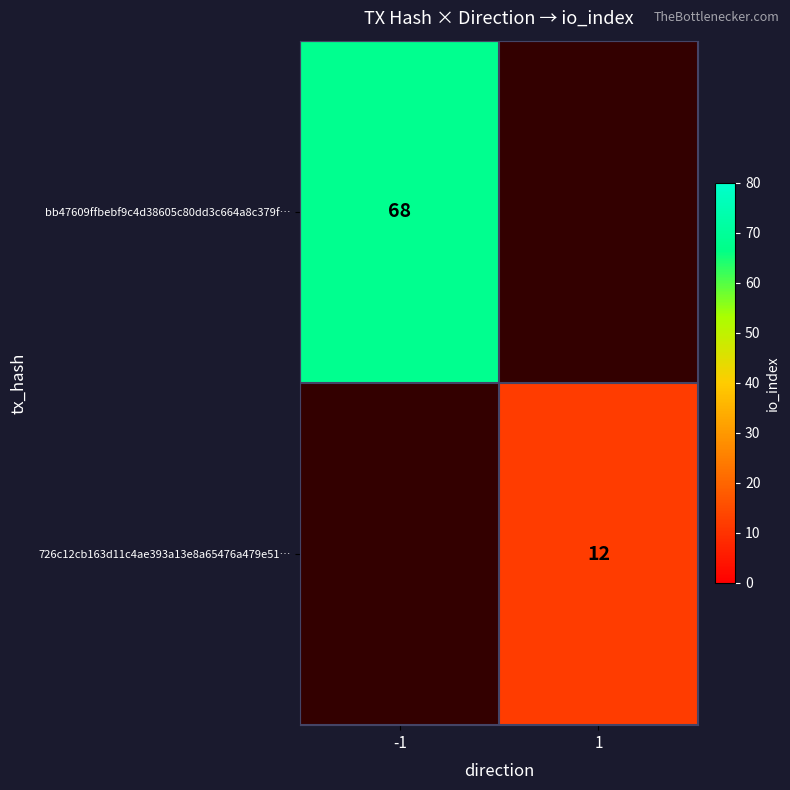

What is the maximum value shown in the chart?

68.0